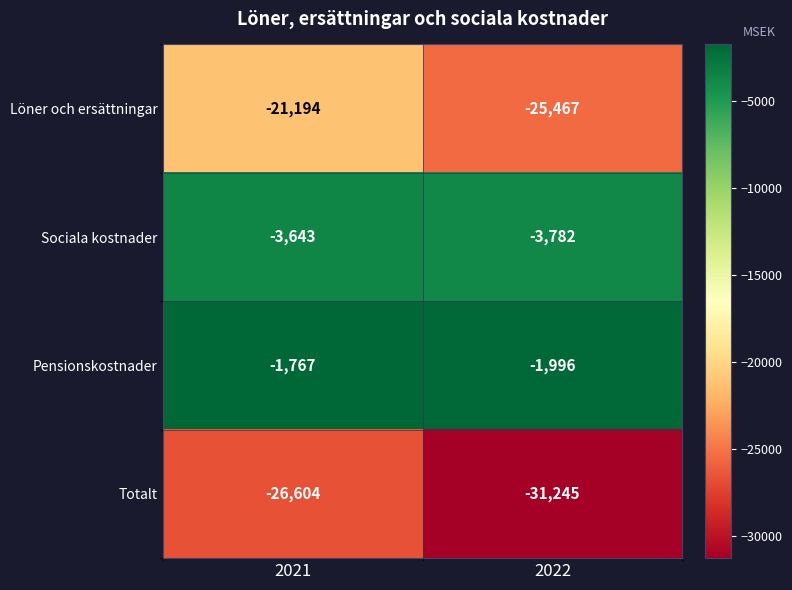

Is it true that Sociala kostnader equals -3782 at 2022?

True